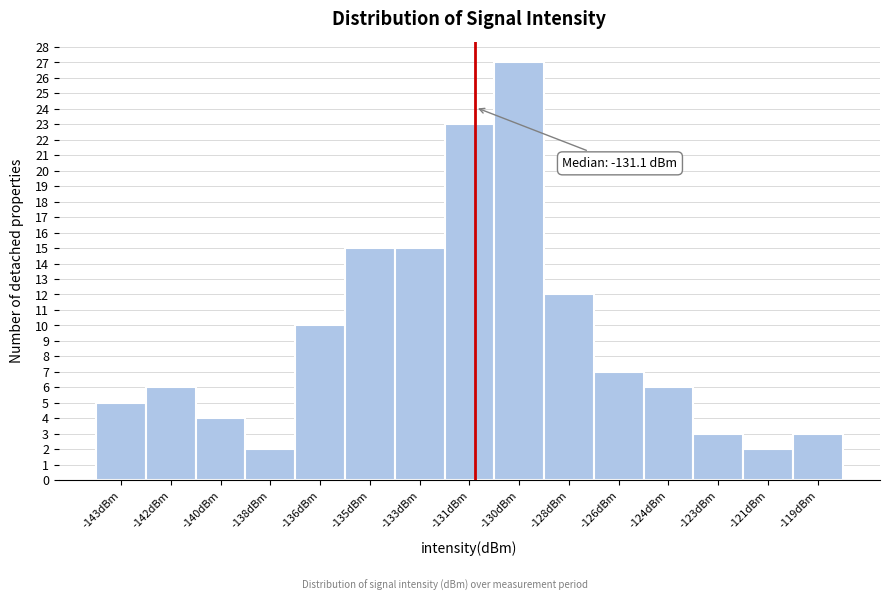

Reading right to left, list all the values displayed in this chart.

-119dBm=3	-121dBm=2	-123dBm=3	-124dBm=6	-126dBm=7	-128dBm=12	-130dBm=27	-131dBm=23	-133dBm=15	-135dBm=15	-136dBm=10	-138dBm=2	-140dBm=4	-142dBm=6	-143dBm=5